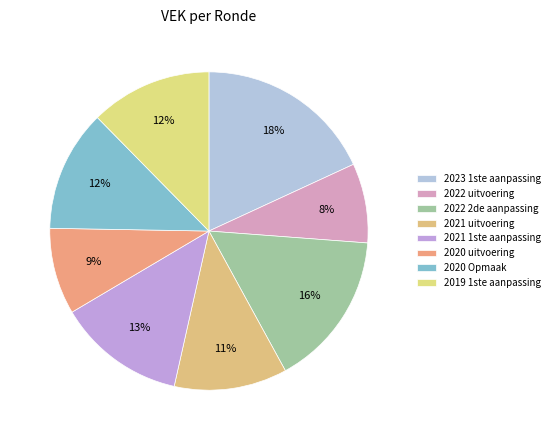

How much of the chart is everything except 2019 1ste aanpassing?

87.6%